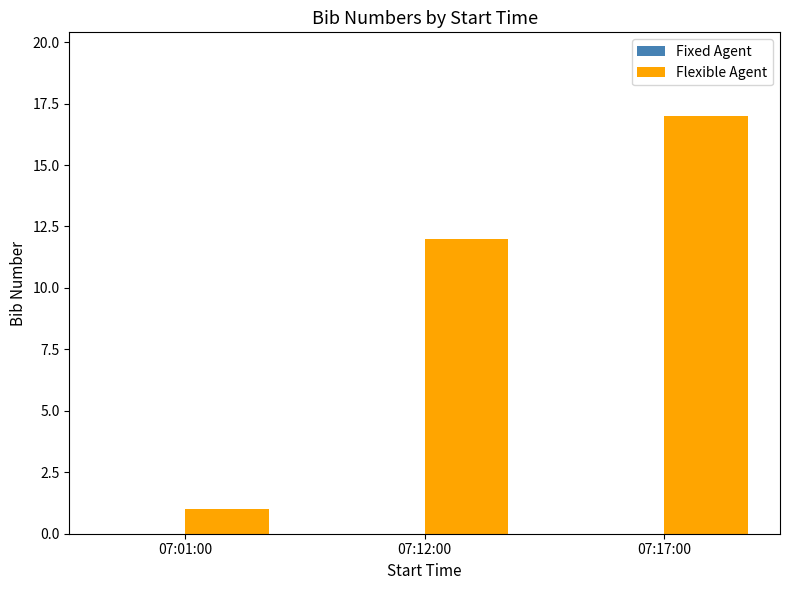

What is the difference between the second highest and minimum values?

11